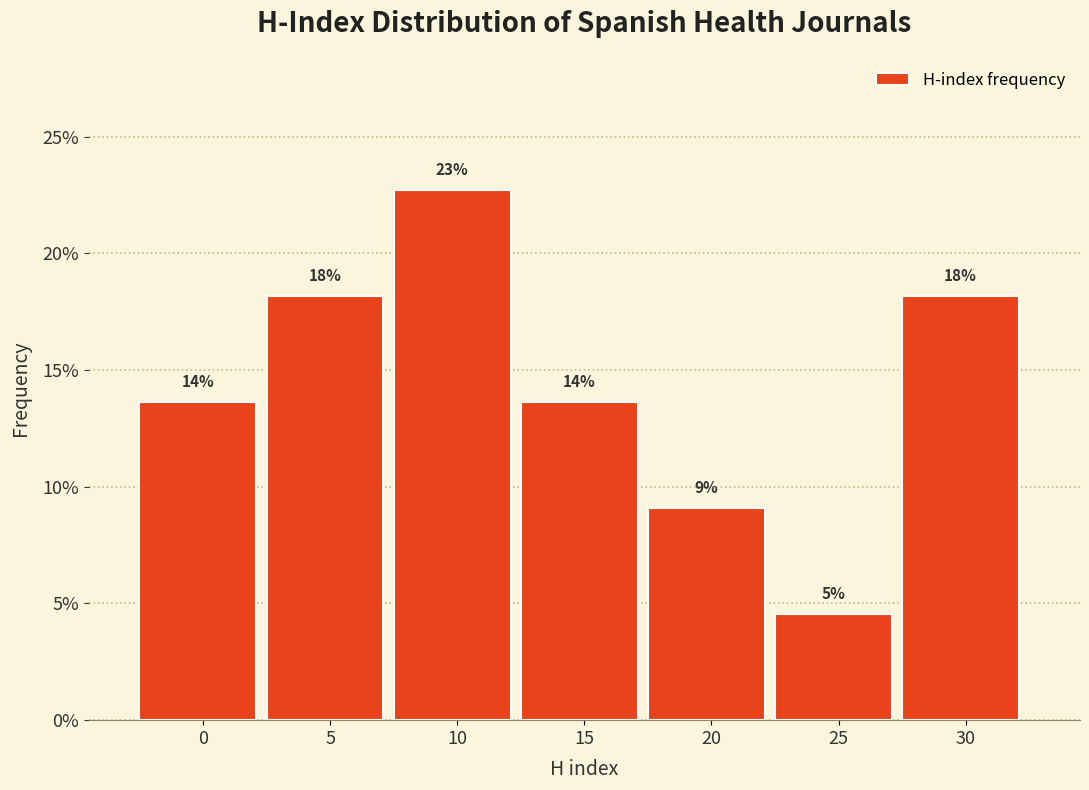

Does the chart contain any negative values?

No